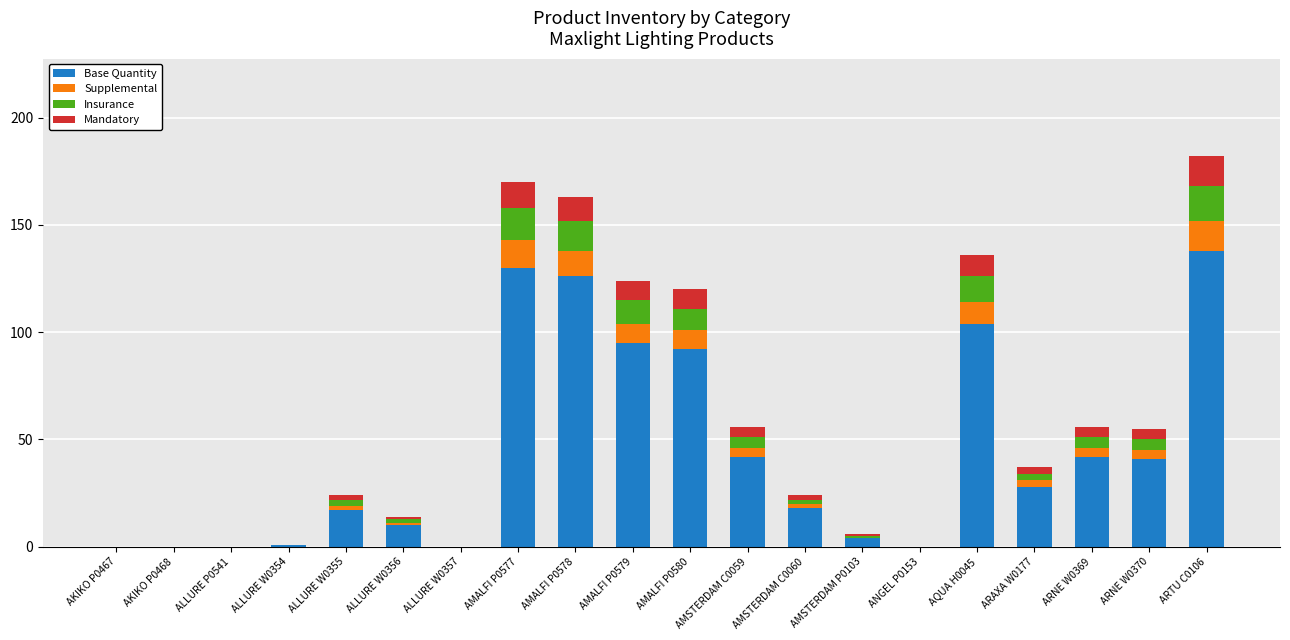

True or false: Base Quantity has a value of 51 at ALLURE W0357.

False